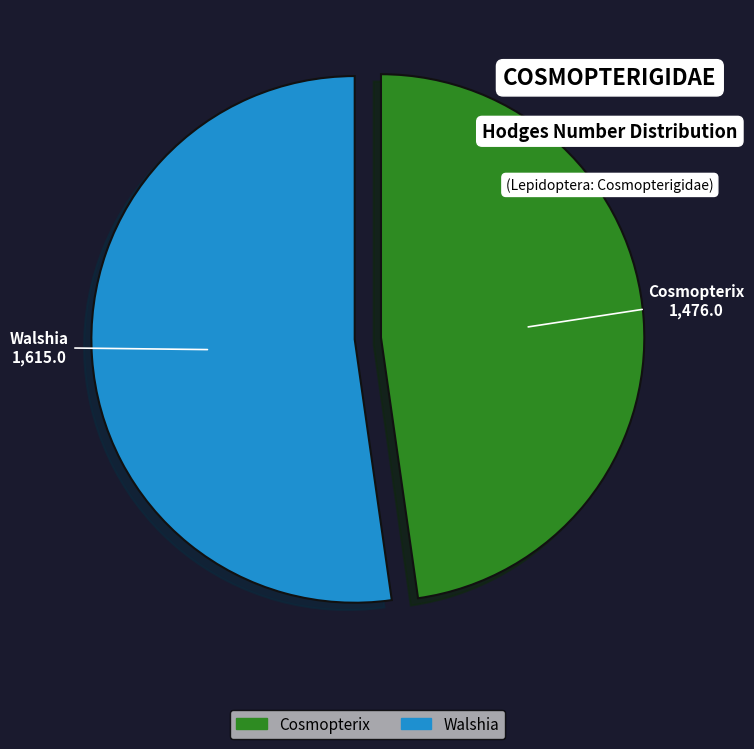

Which category has the biggest portion of the pie?

Walshia